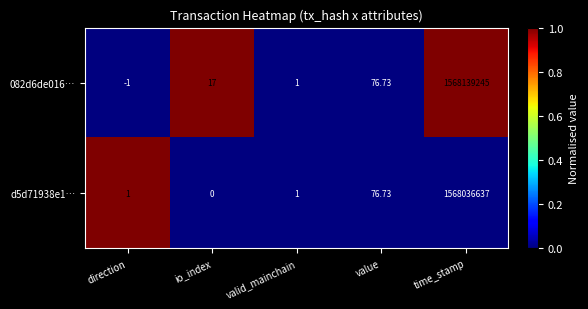

At which label does d5d71938e1… reach its peak?

time_stamp